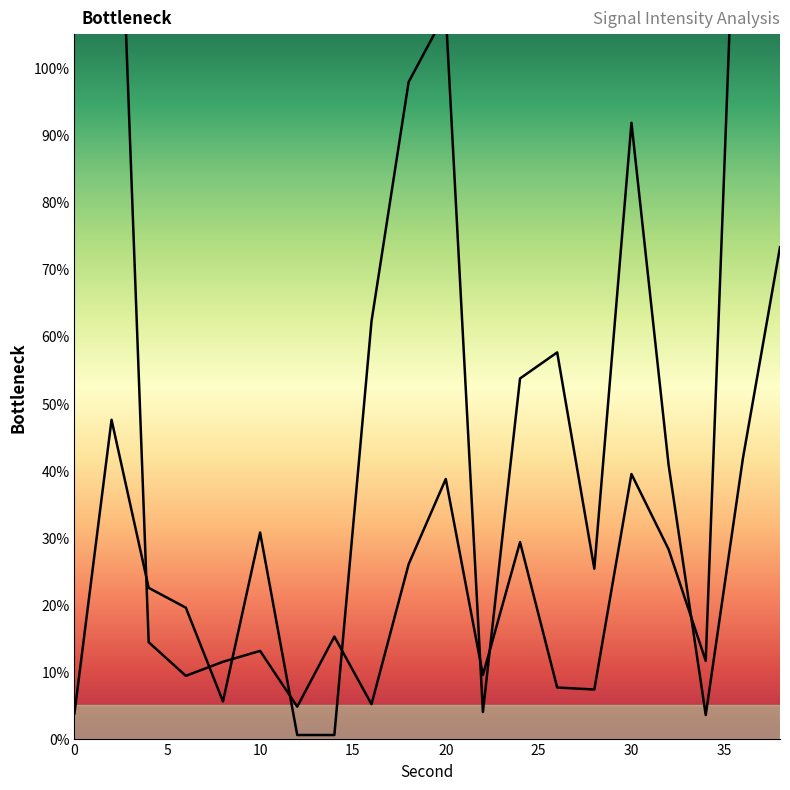

At 20, list the series in order from smallest to largest.

Peak deviation, Rolling deviation